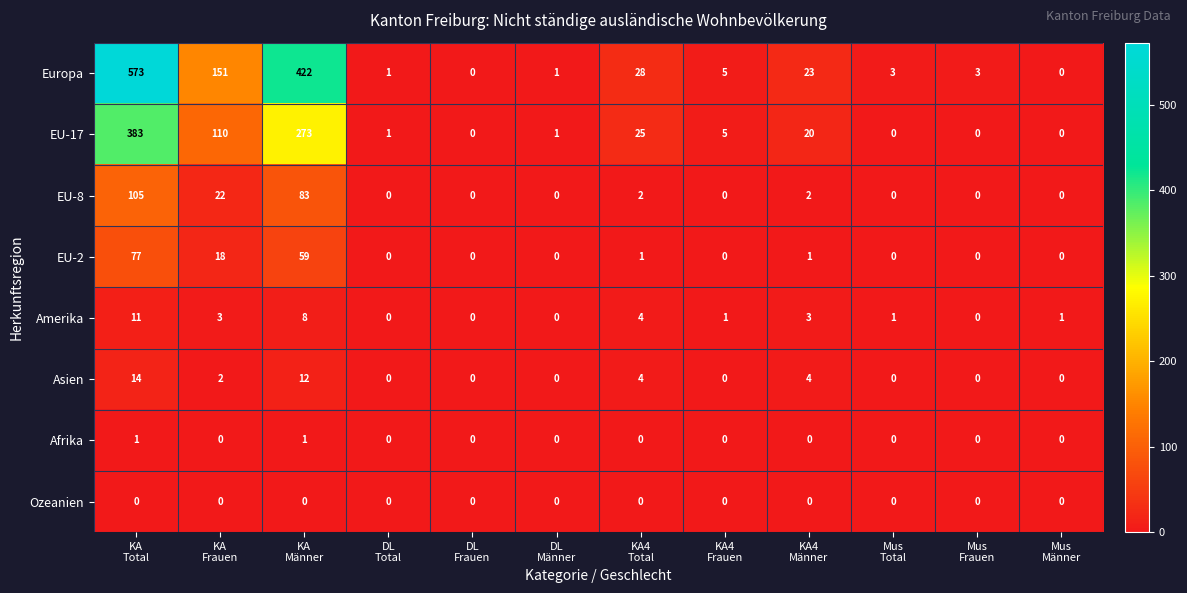

Count the number of data series in this chart.

8